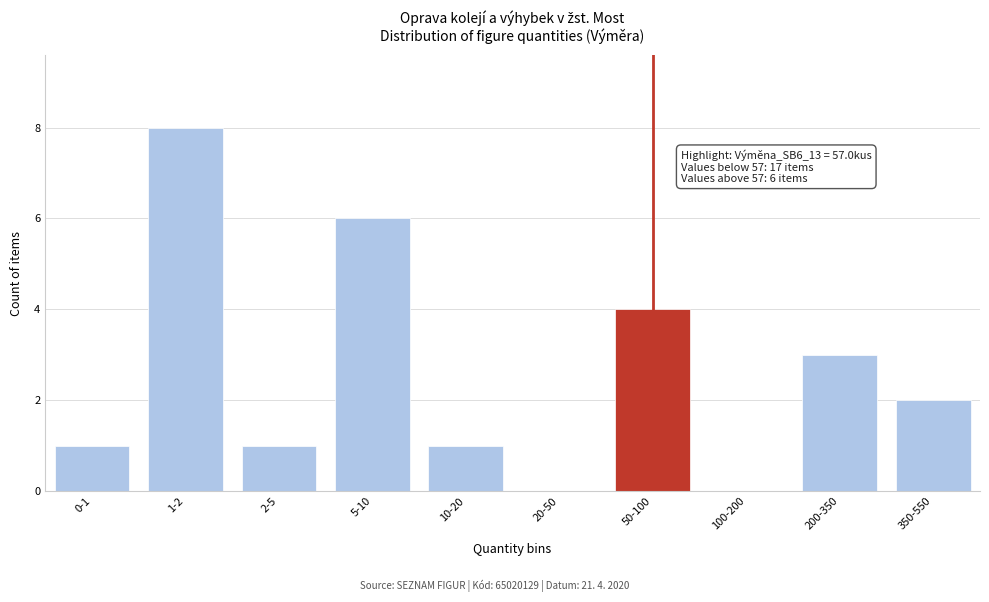

Reading left to right, transcribe all the data shown in this chart.

0-1=1	1-2=8	2-5=1	5-10=6	10-20=1	20-50=0	50-100=4	100-200=0	200-350=3	350-550=2